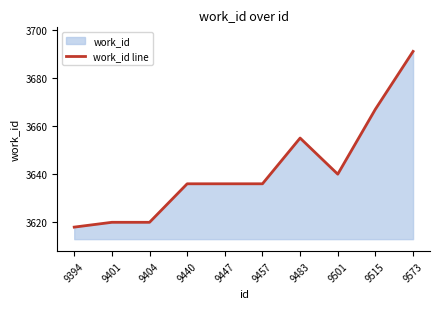

Which category has the highest value across all series?

9573